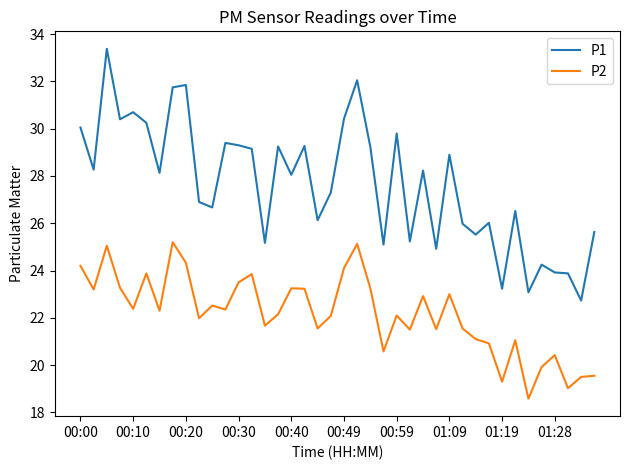

True or false: P1 and P2 cross at least once.

False